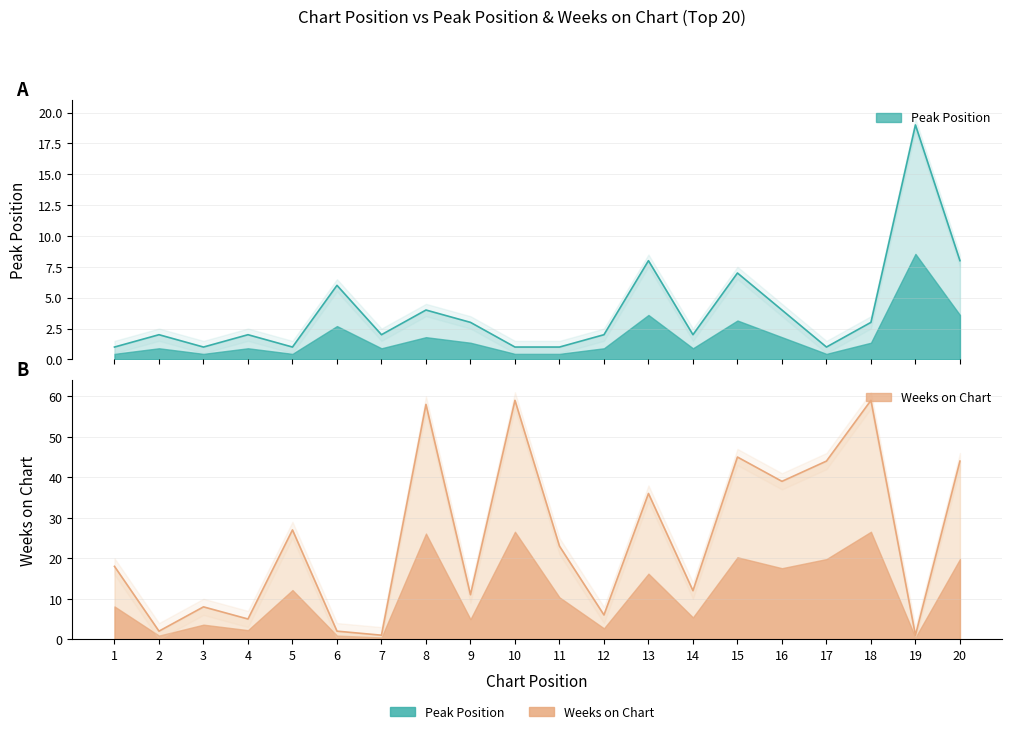

Where do Weeks on Chart and Peak Position first cross each other?

5 and 6